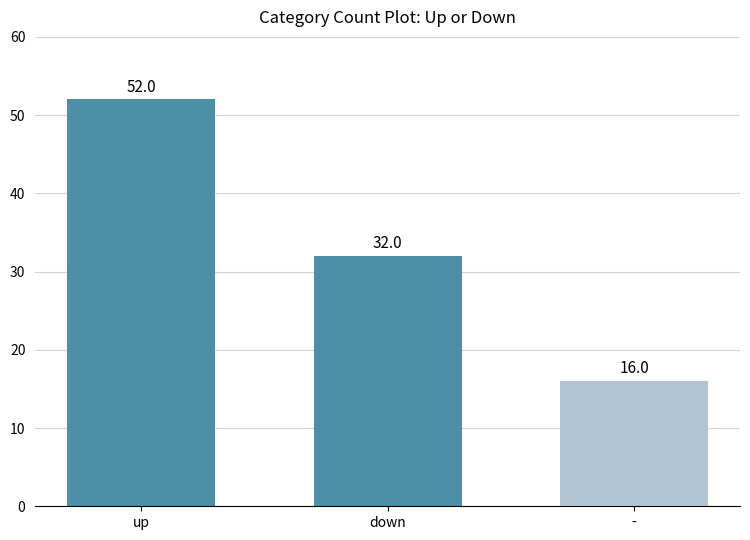

Which has a higher value, down or up?

up